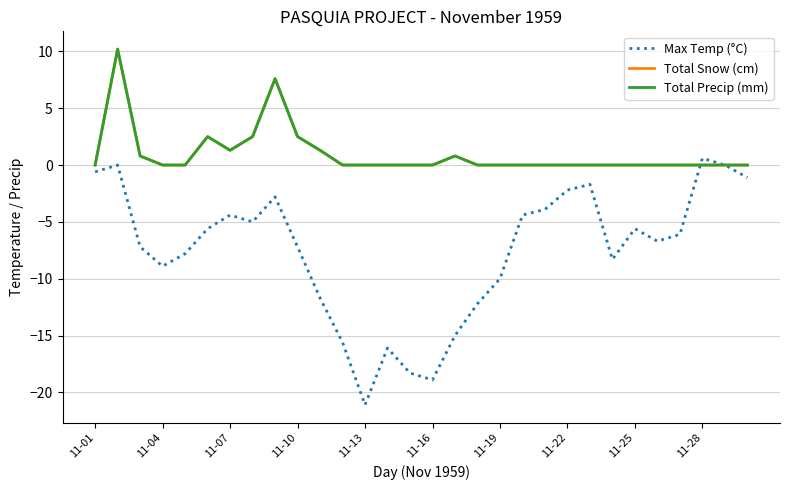

Does the chart have visible grid lines?

Yes